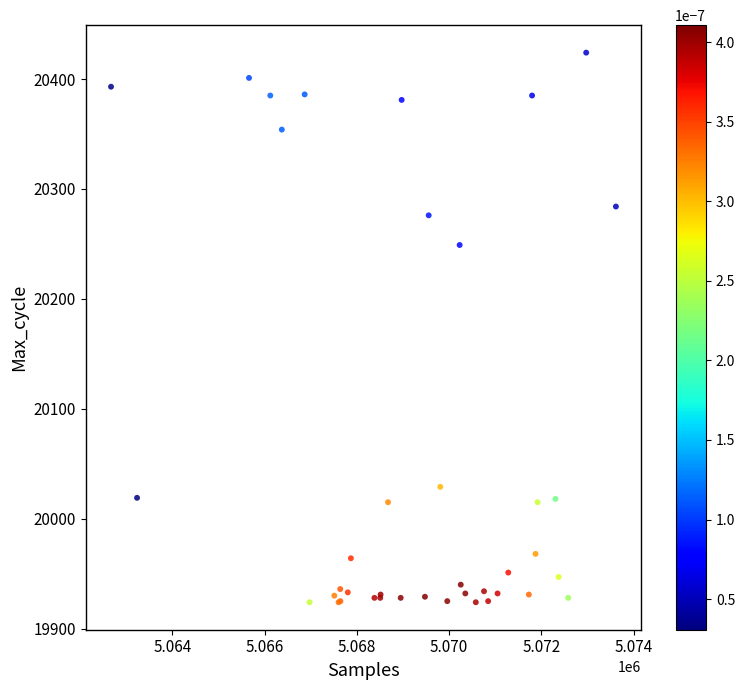

What Y value in the scatter plot is closest to 20174?

20249